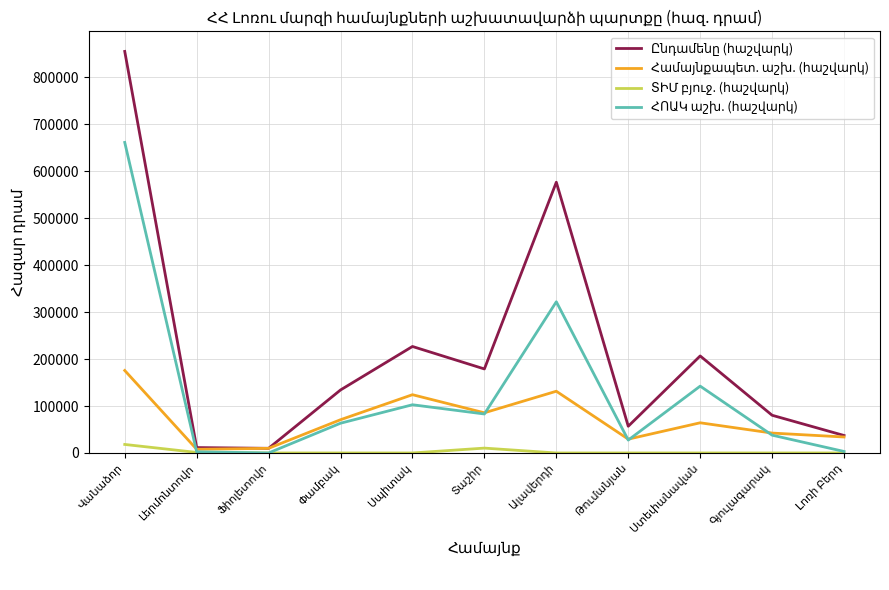

What is the maximum value shown in the chart?

855135.9